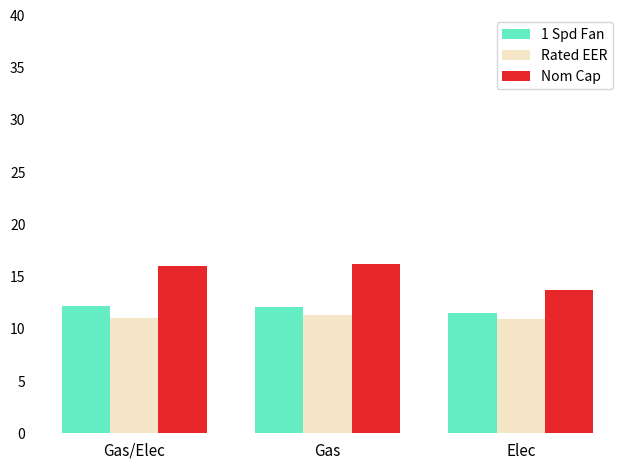

How many bars are there in each group?

3